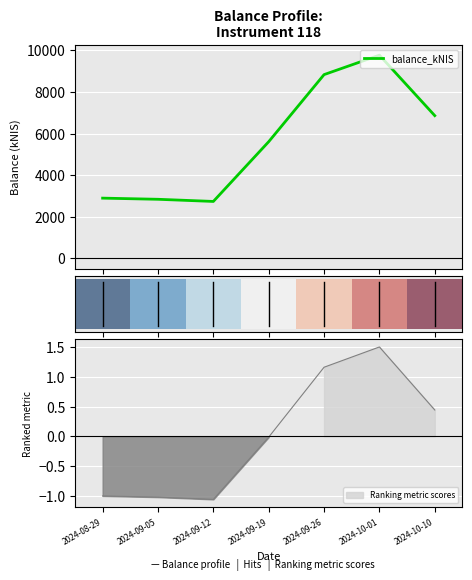

True or false: the data shows 1881.5 at 2024-09-05.

False